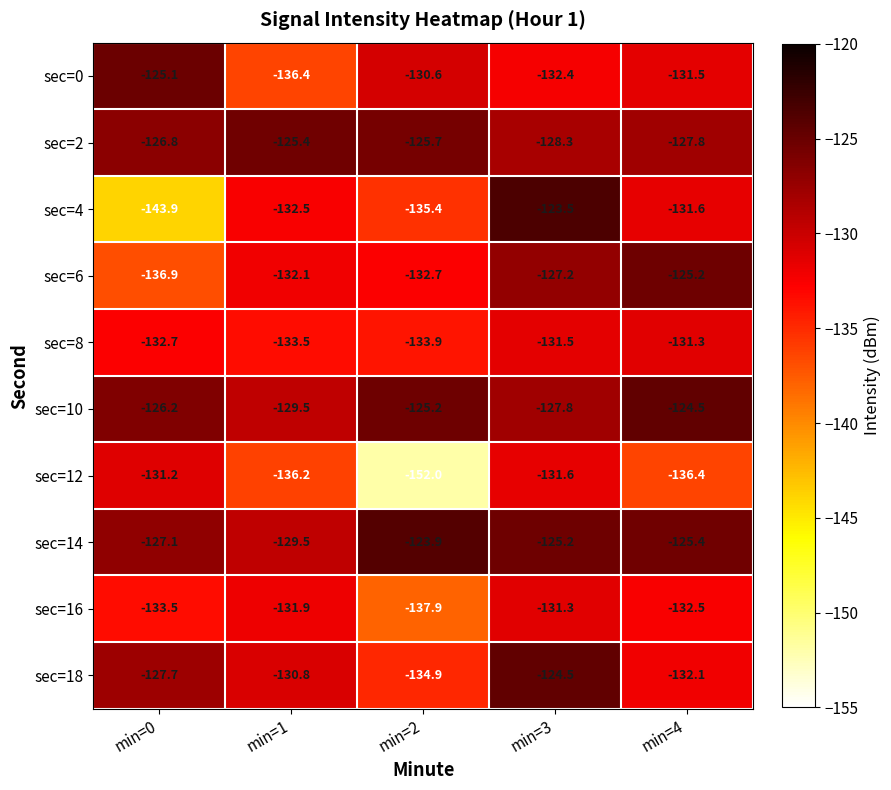

How many values in the sec=4 series are below -132?

3